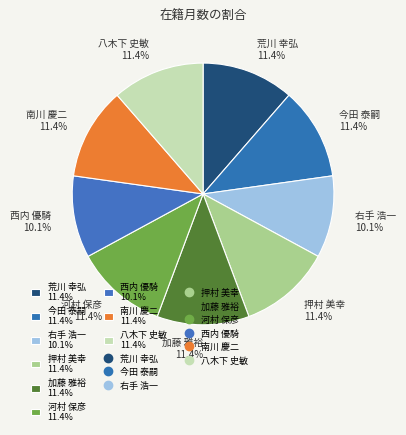

To the nearest percent, what portion does 右手 浩一 represent?

10%